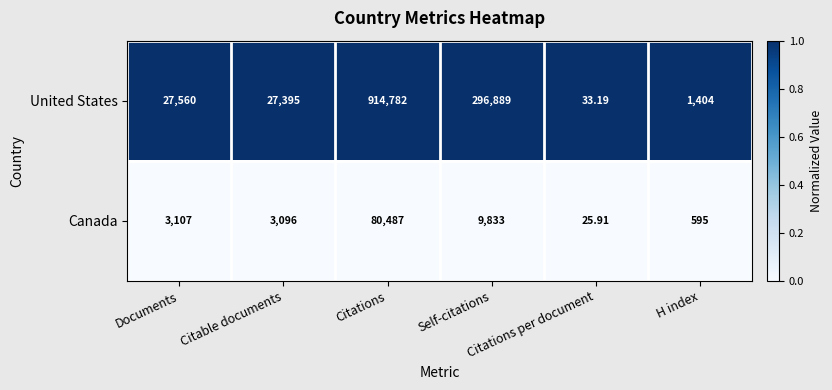

Which series has the widest spread of values?

United States